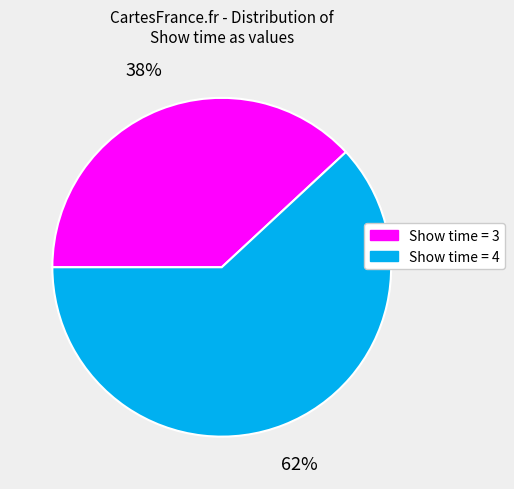

To the nearest percent, what is the average slice percentage?

50%